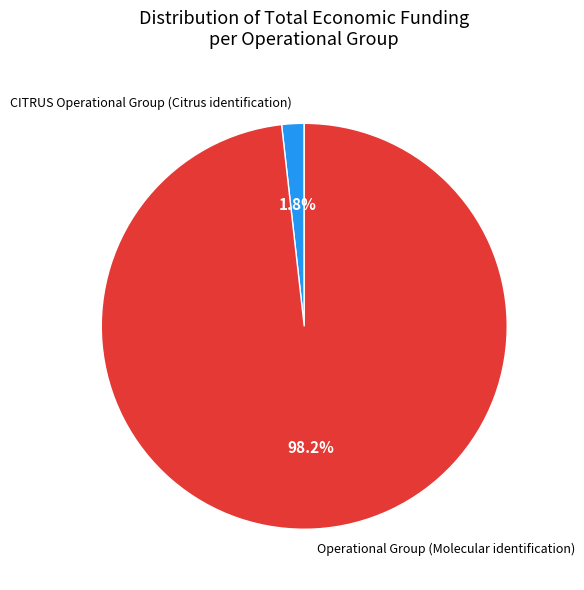

Combined, what portion of the pie is Operational Group (Molecular identification) and CITRUS Operational Group (Citrus identification)?

100.0%